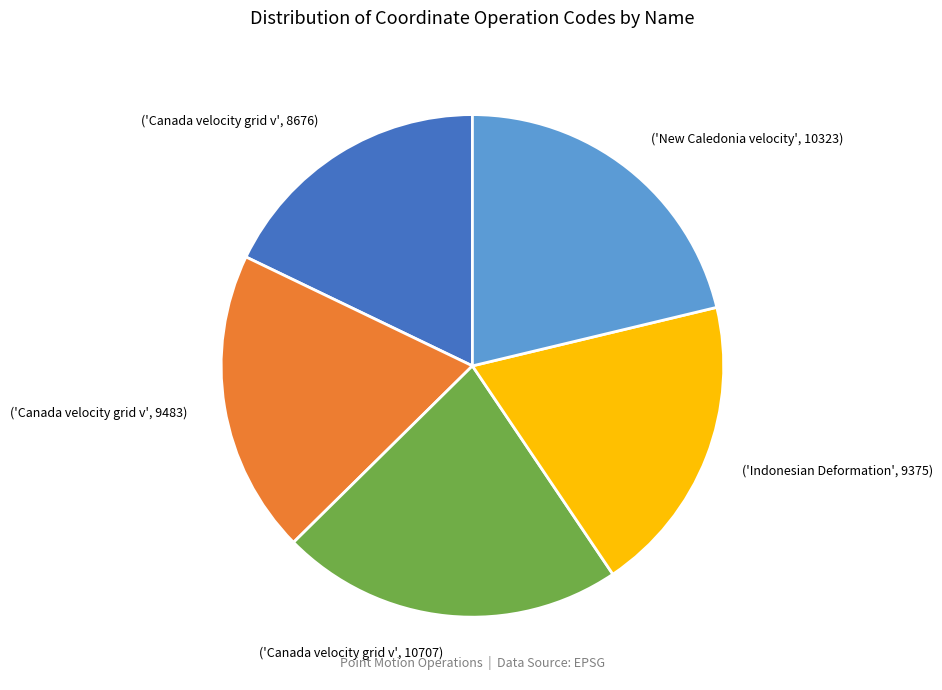

Is it true that ('Canada velocity grid v', 9483) is 8% of the pie?

False